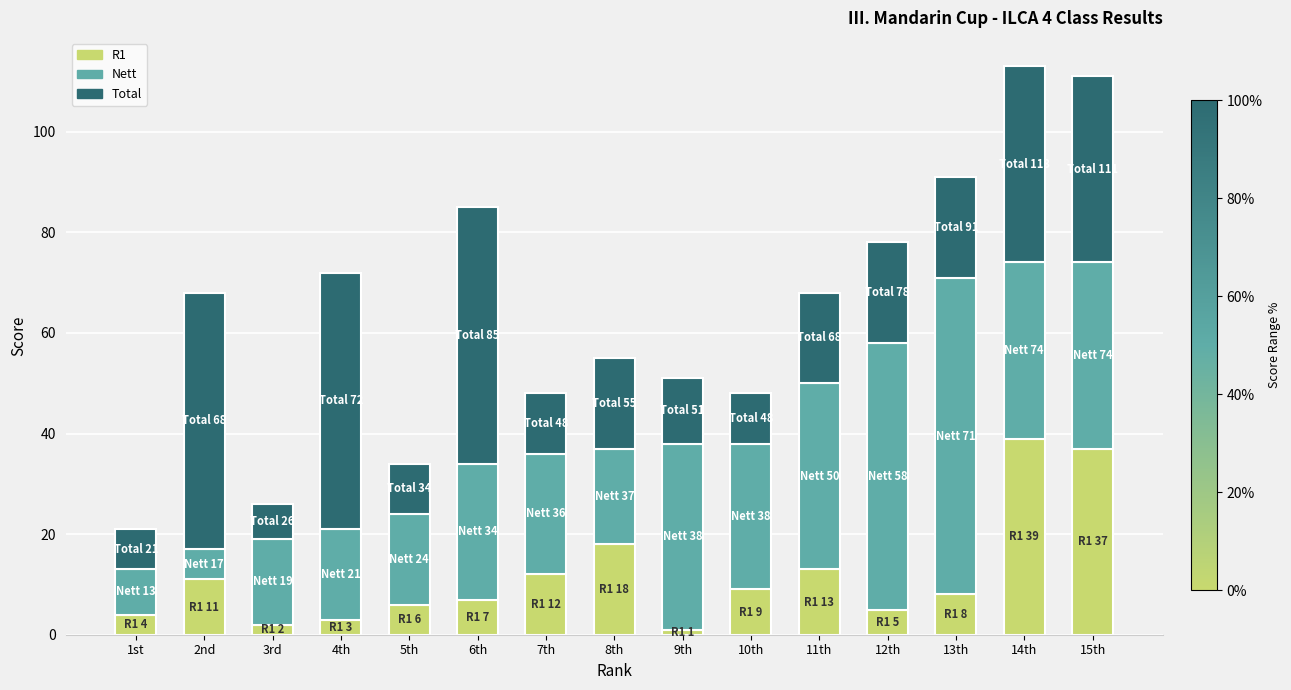

Is it true that R1 equals 18 at 8th?

True